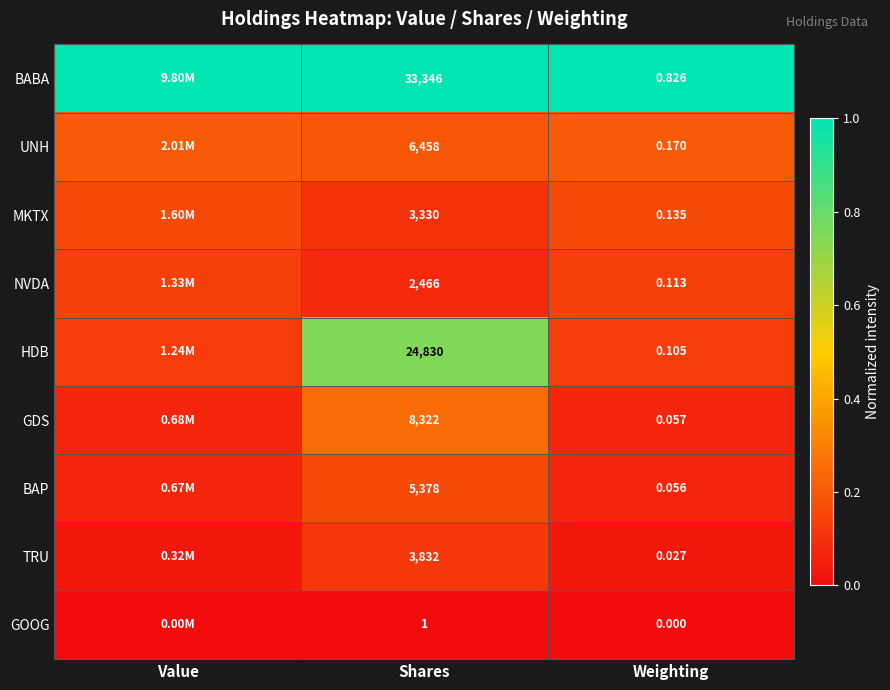

Is the value of BABA at Shares greater than the value of HDB at Shares?

Yes